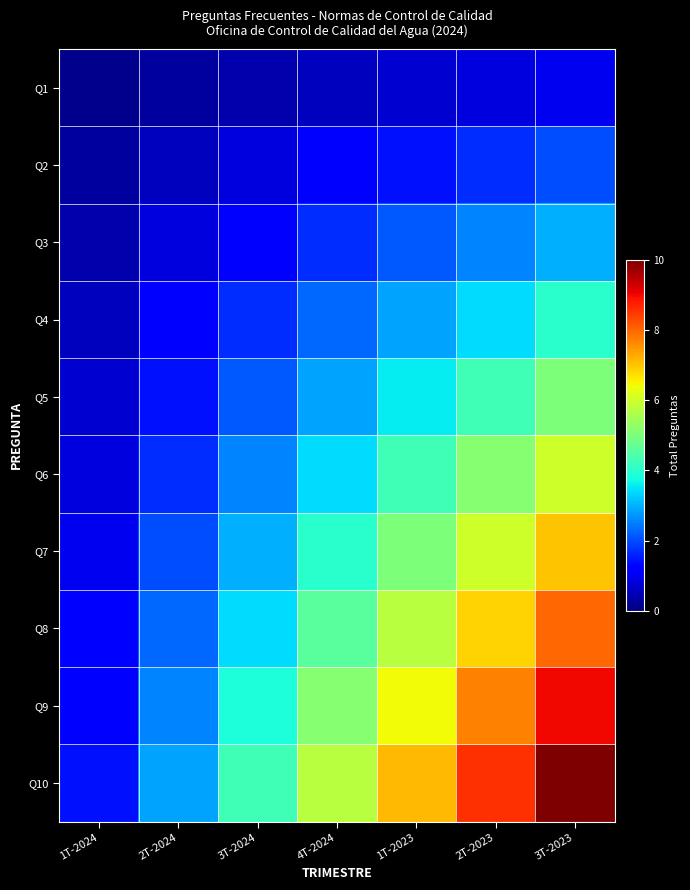

What is the total value across all series at 4T-2024?

31.4